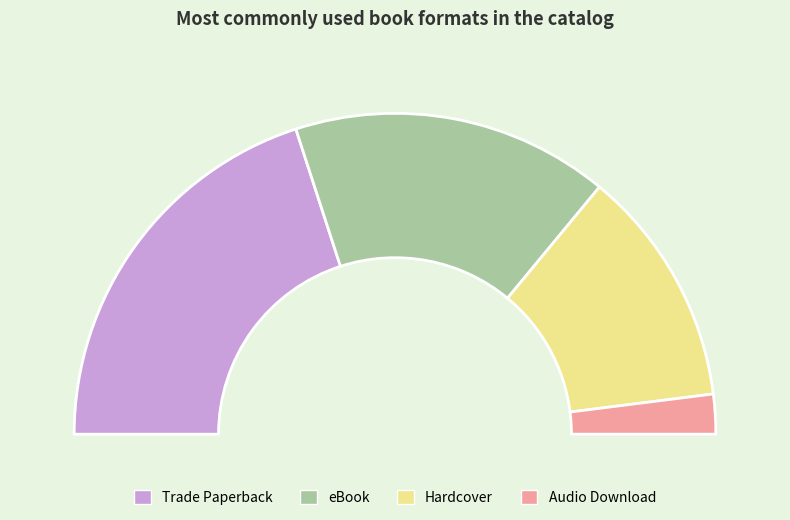

What portion of the pie excludes Trade Paperback?

60.0%